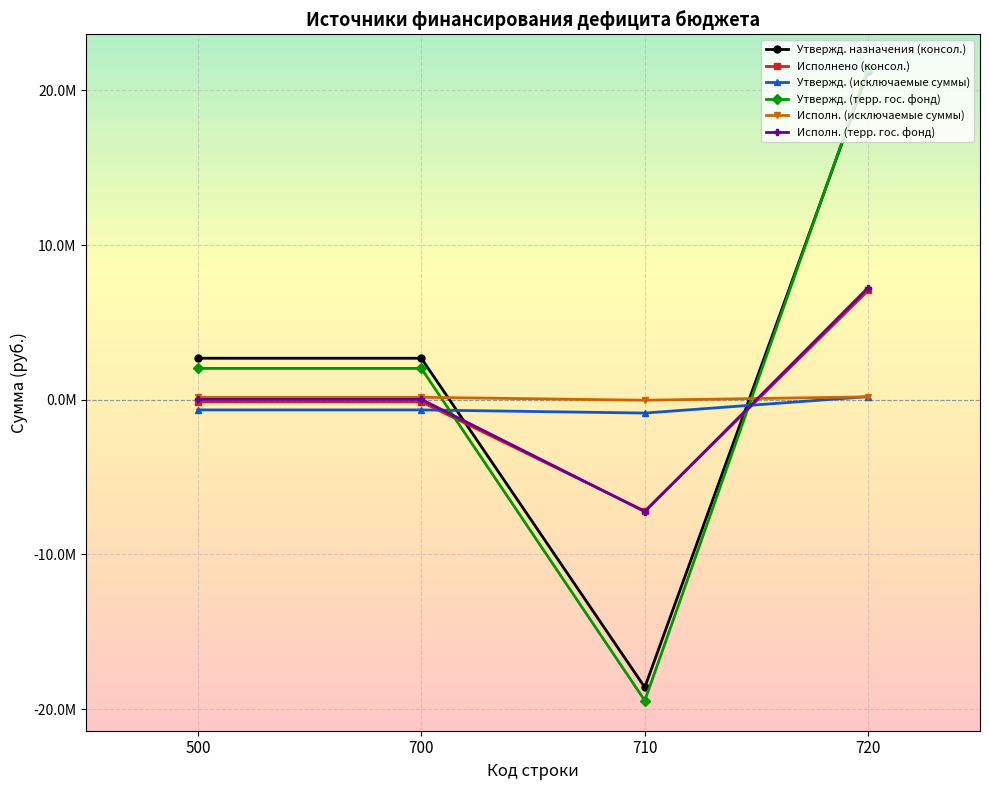

Is this an area chart (filled region under the line)?

No